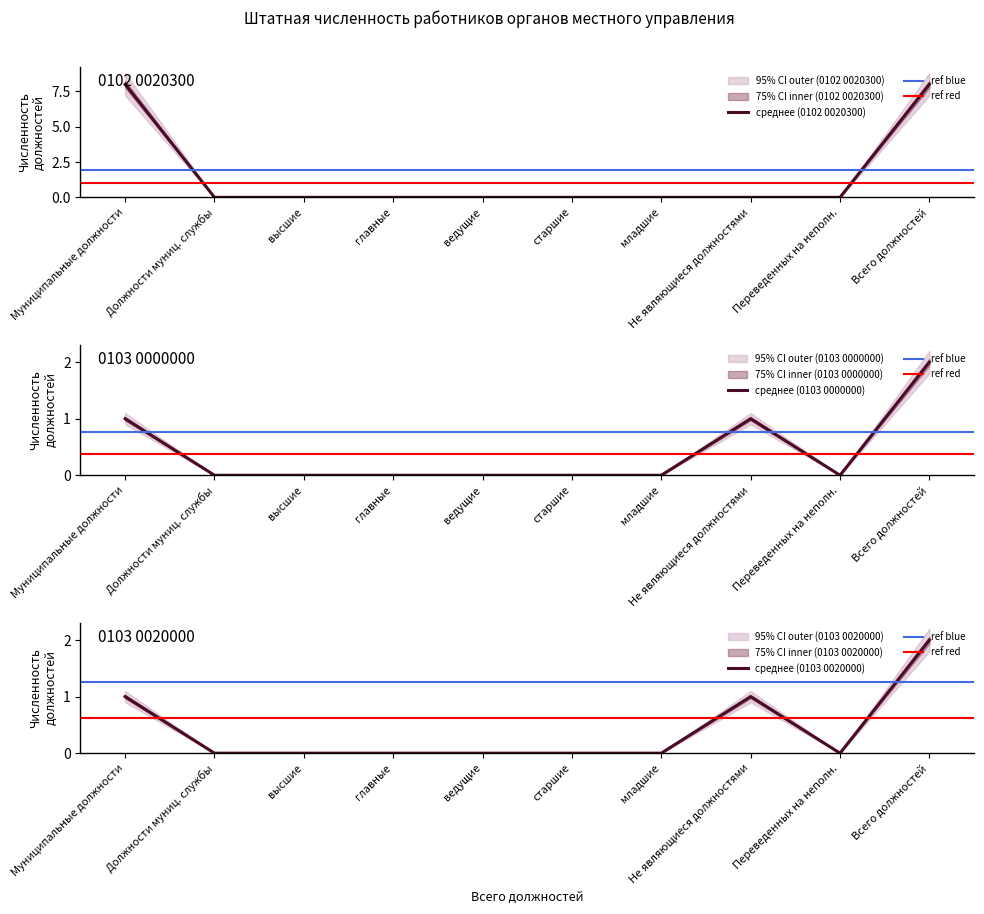

The среднее (0103 0000000) series shows -1 at младшие. True or false?

False